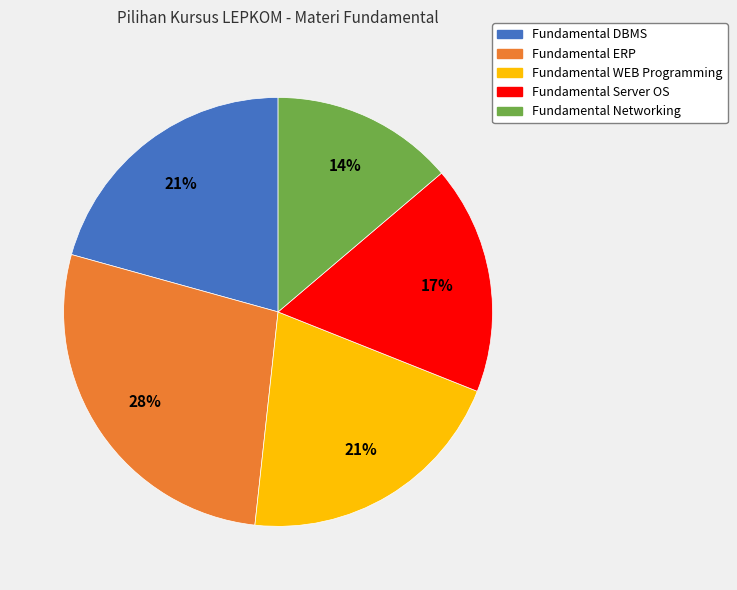

How many segments does this pie chart have?

5